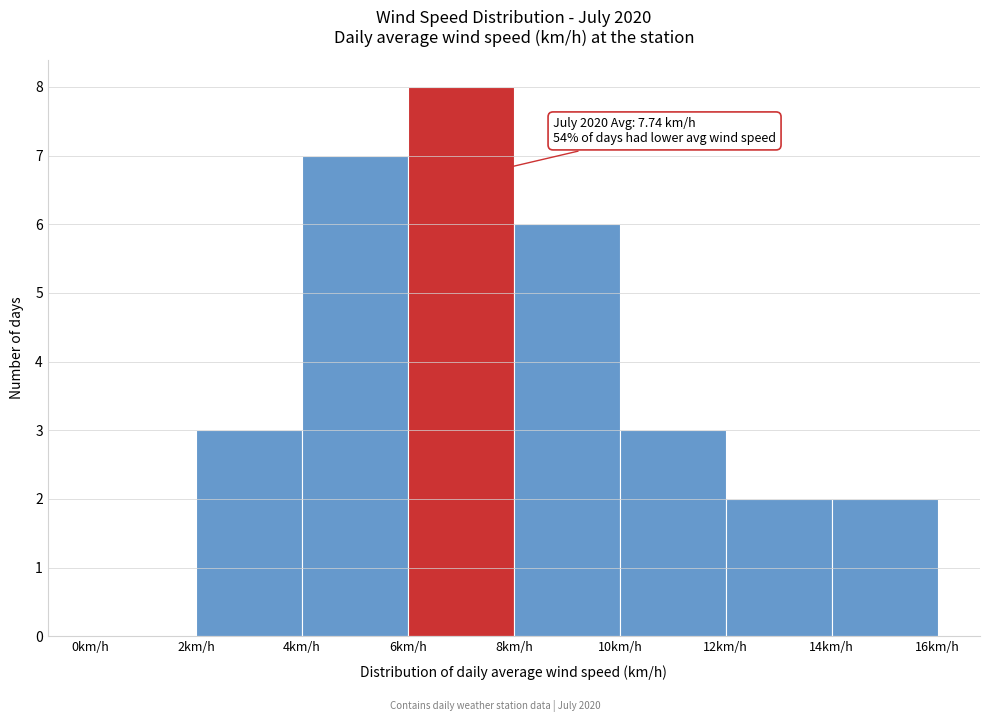

Over which range of the x-axis is the bar tallest?

6 to 8